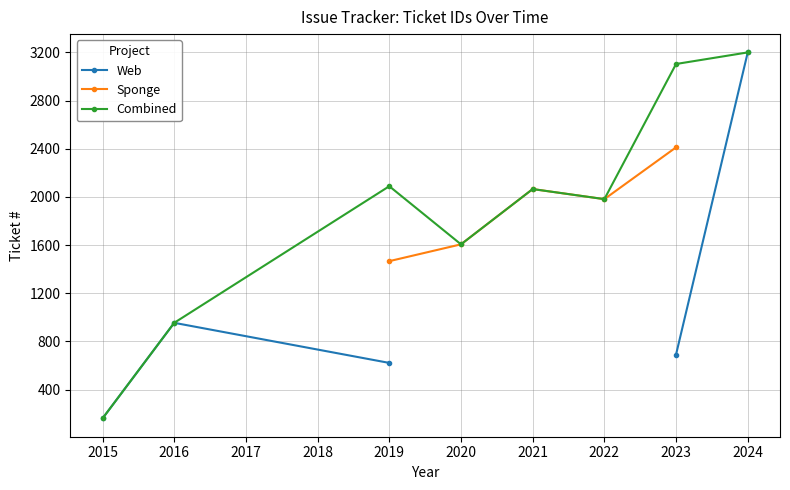

Is it true that Combined equals 3013.1 at 2019?

False